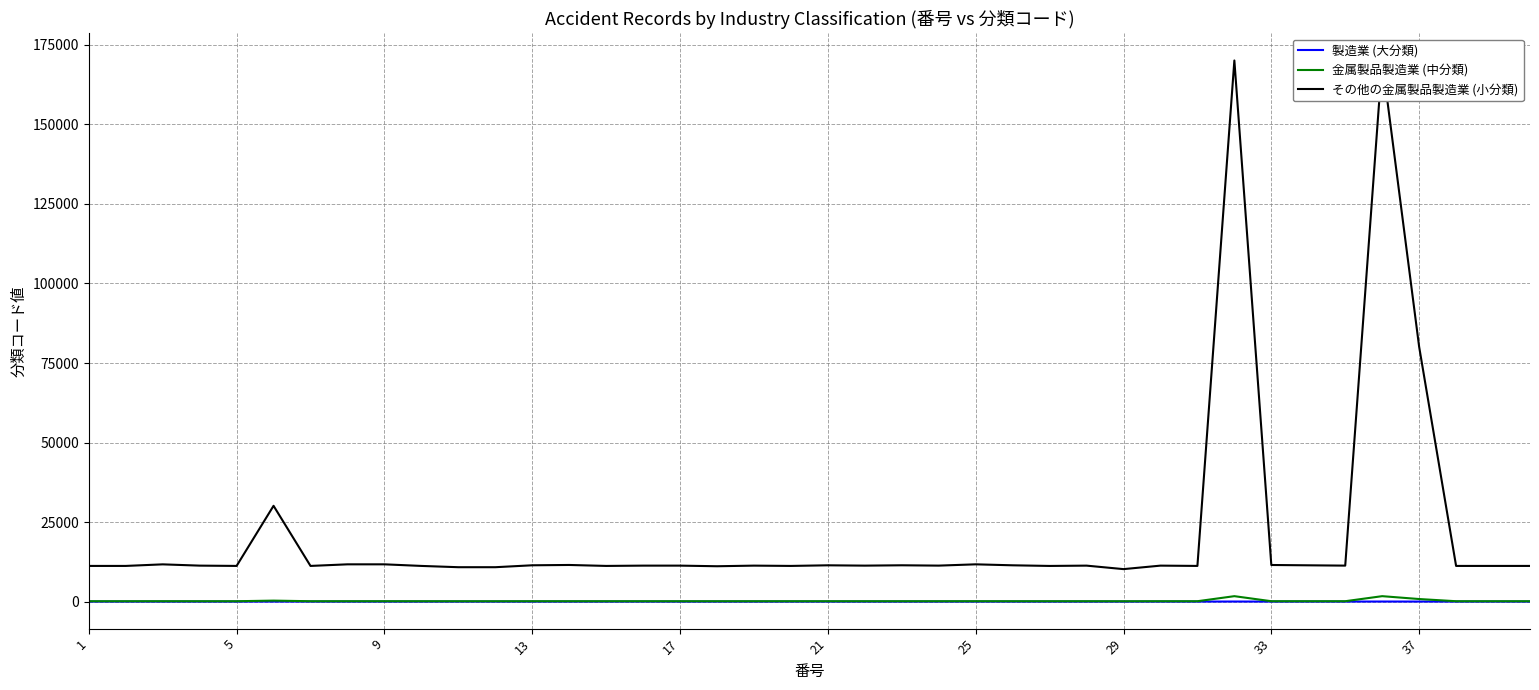

Is this an area chart (filled region under the line)?

No